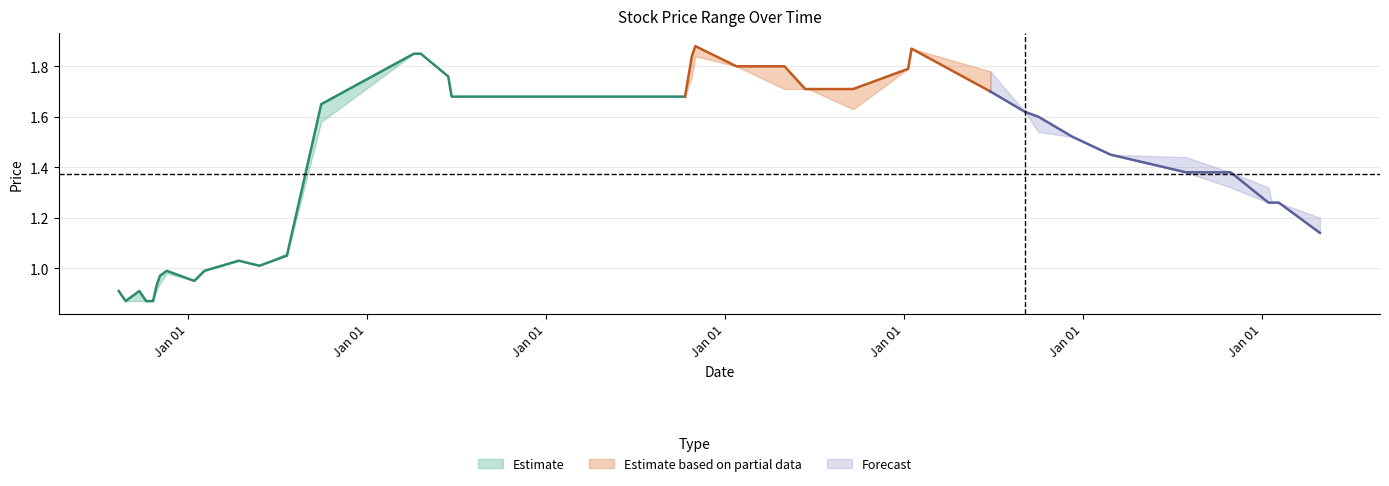

Is this an area chart (filled region under the line)?

No